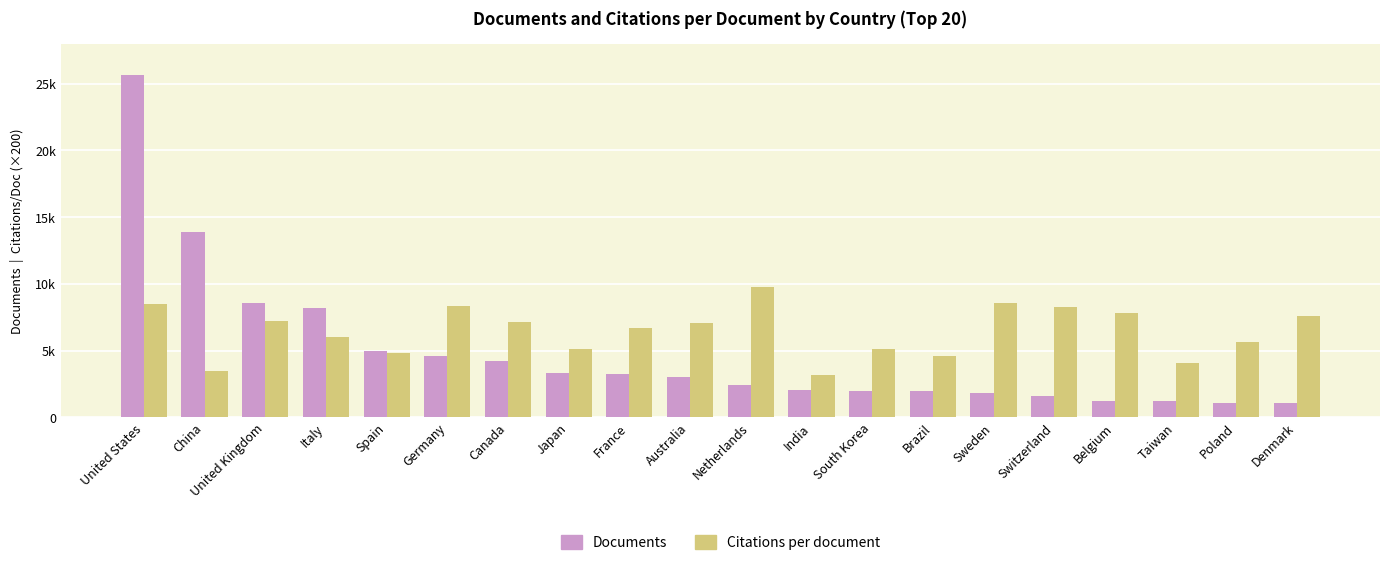

What value does the Documents series have at Brazil?

1985.0